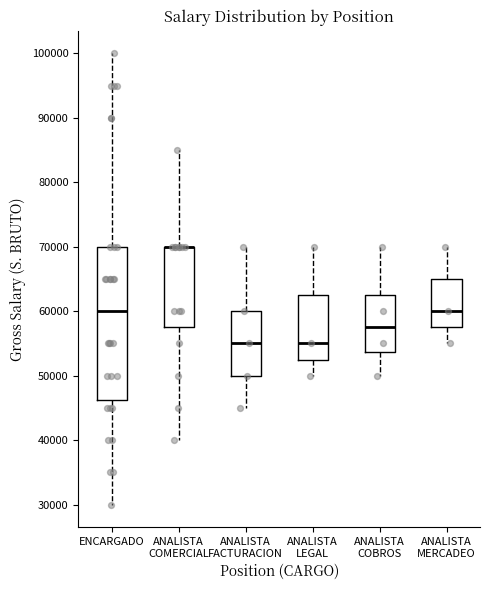

Reading left to right, transcribe this box plot: for each box, give where its median line is, the range the box spans, and where its two whiskers end, as read against the y-axis. The values are not printed on the chart, so give them approximately, as read against the axis.

ENCARGADO: median 60000, box 46000 to 70000, whiskers 30000 to 100000
ANALISTA COMERCIAL: median 70000 (drawn on the box's upper edge), box 58000 to 70000, whiskers 40000 to 85000
ANALISTA FACTURACION: median 55000, box 50000 to 60000, whiskers 45000 to 70000
ANALISTA LEGAL: median 55000, box 53000 to 63000, whiskers 50000 to 70000
ANALISTA COBROS: median 58000, box 54000 to 63000, whiskers 50000 to 70000
ANALISTA MERCADEO: median 60000, box 58000 to 65000, whiskers 55000 to 70000